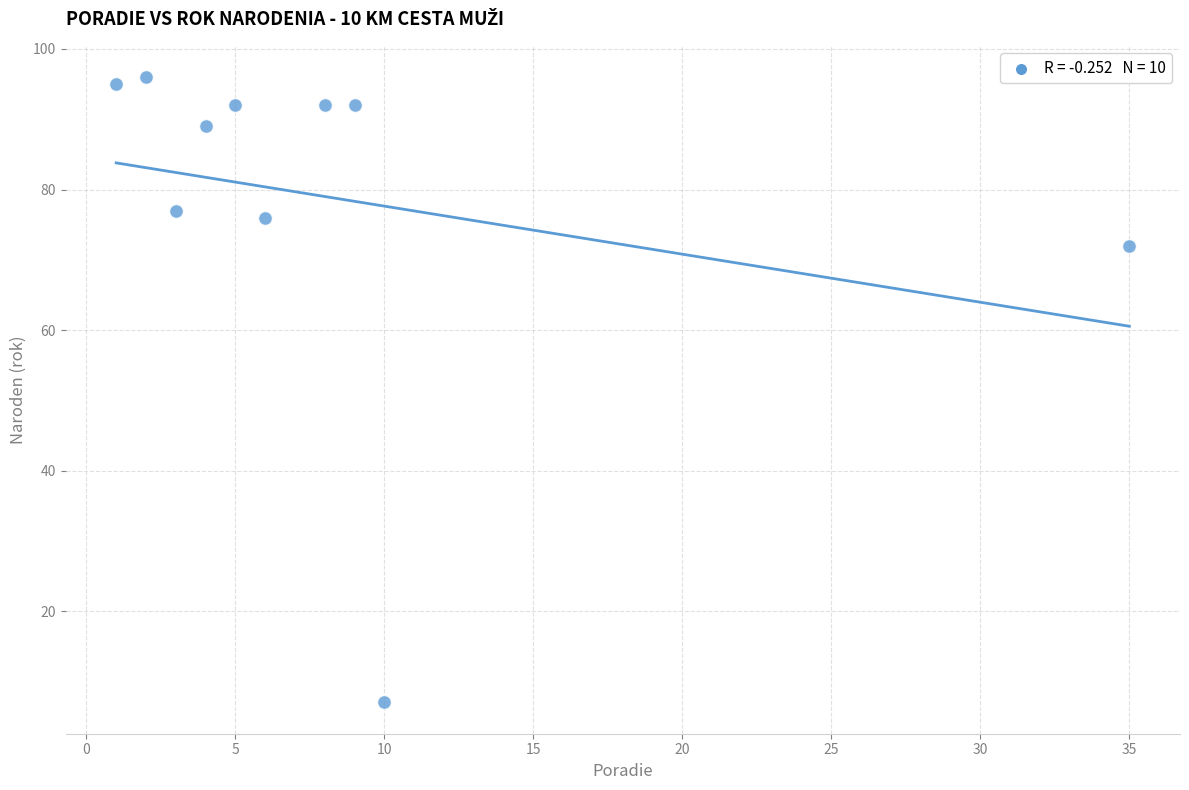

What is the average X value?

8